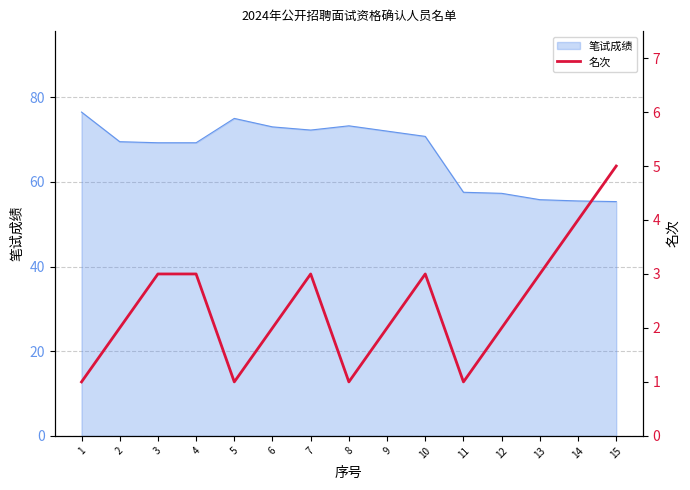

What is the value of the 13th point from the left?

3